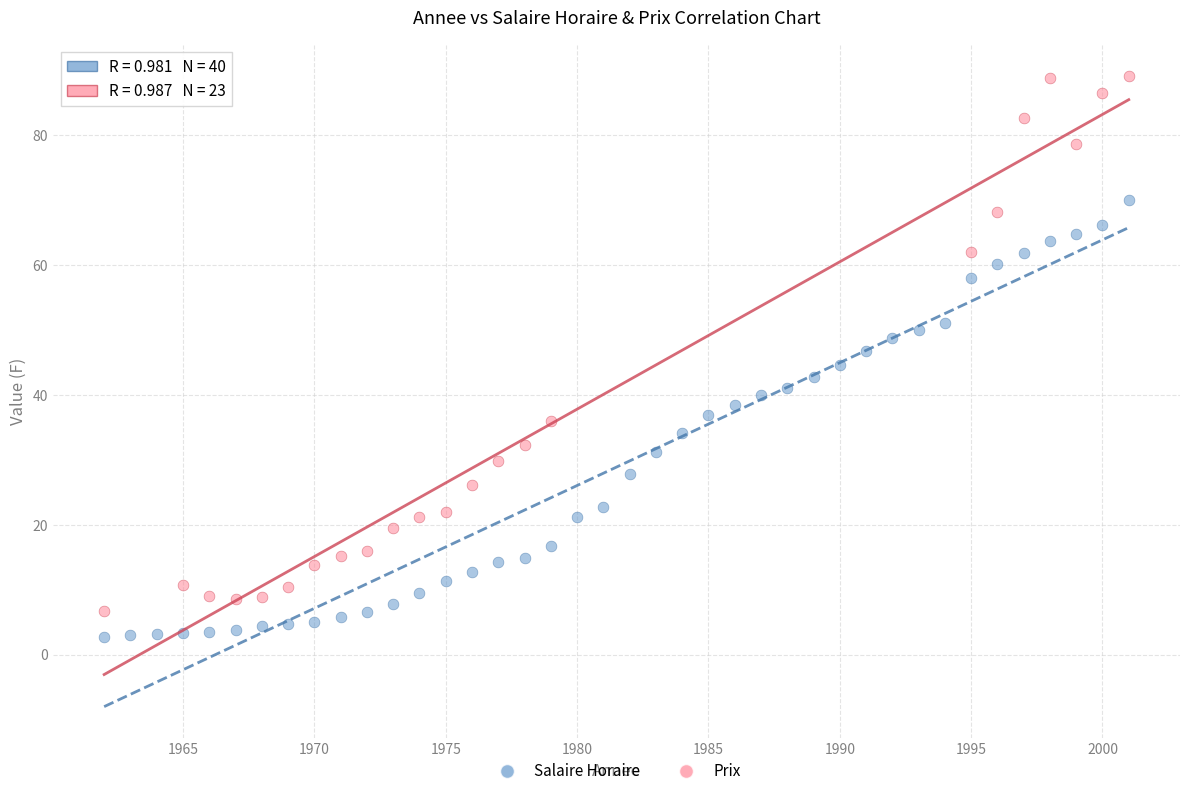

Which series has the largest Y range (max minus min)?

Prix